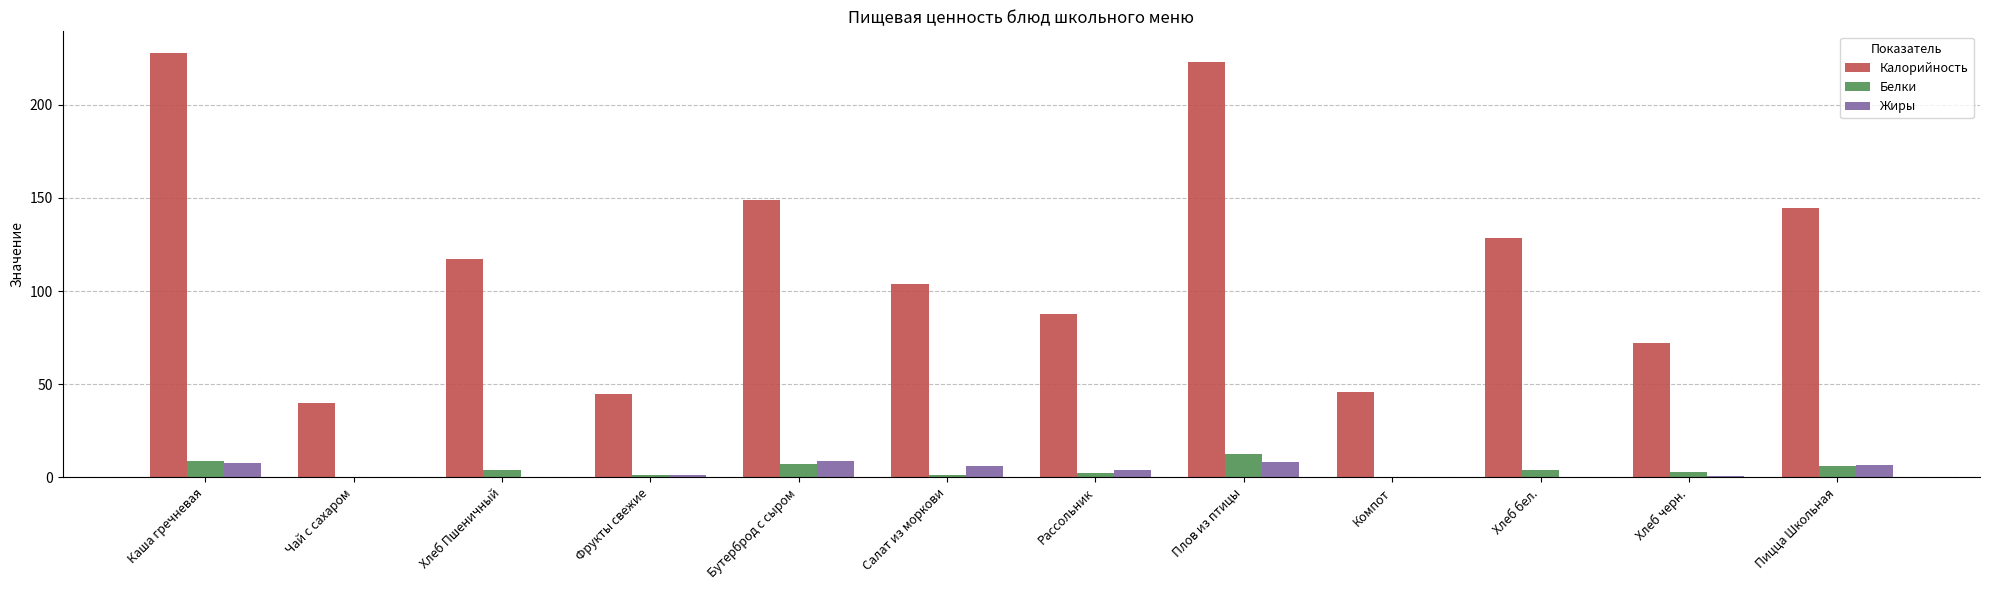

At which label does Калорийность reach its peak?

Каша гречневая